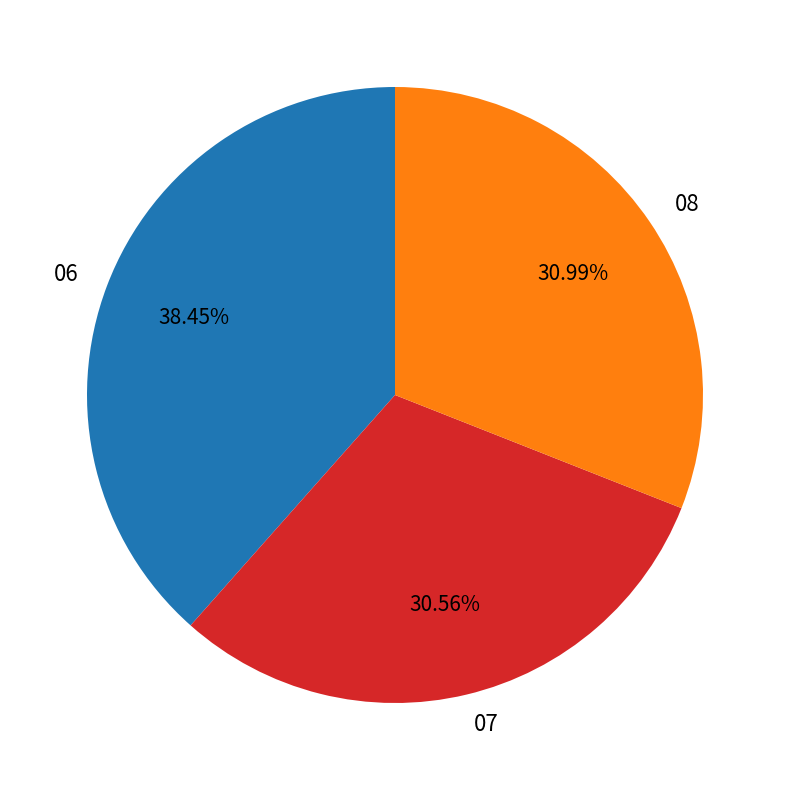

What is the ratio of the value at 08 to the value at 06?

0.8